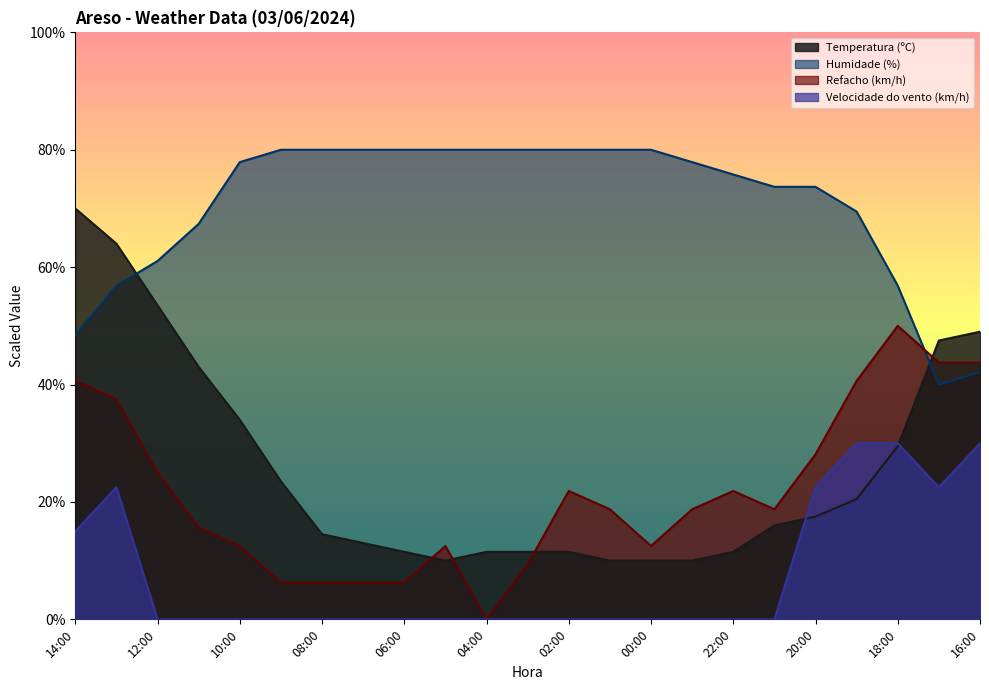

List the series in order of their peak value, highest first.

Humidade (%), Temperatura (ºC), Refacho (km/h), Velocidade do vento (km/h)